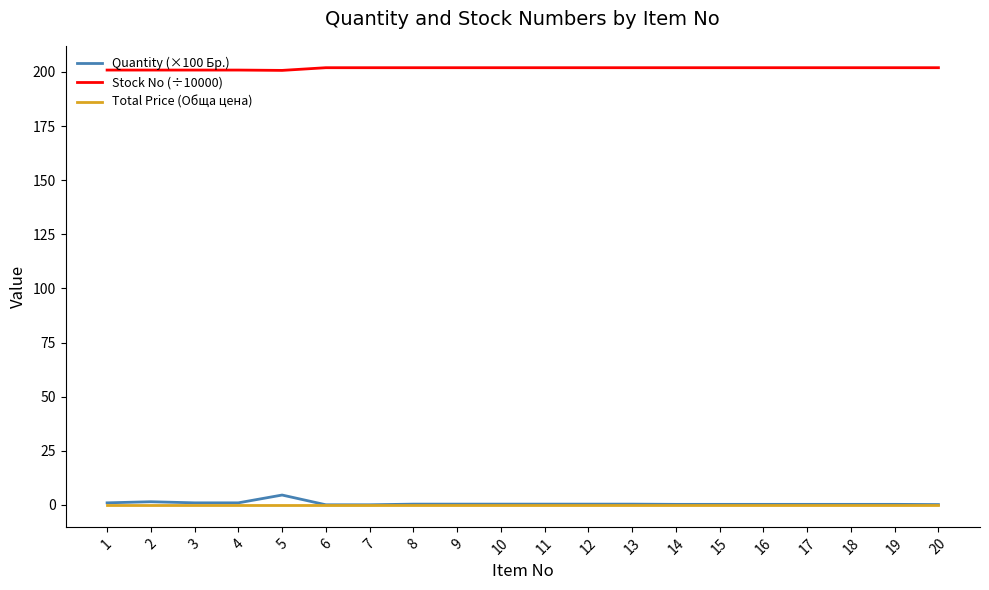

Which series has the largest total across all categories?

Stock No (÷10000)